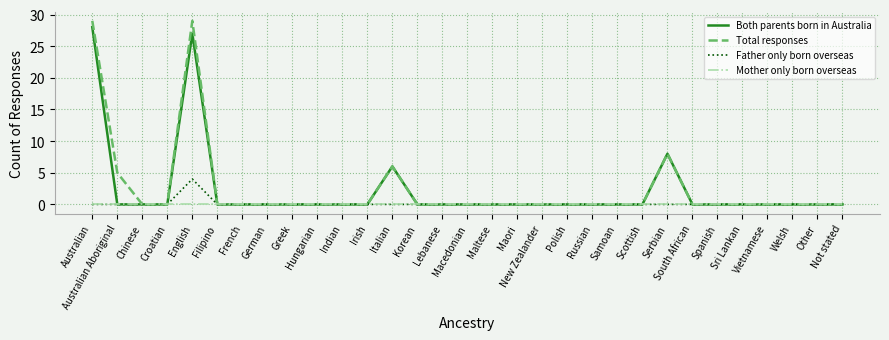

At which category is the sum across all series the highest?

English